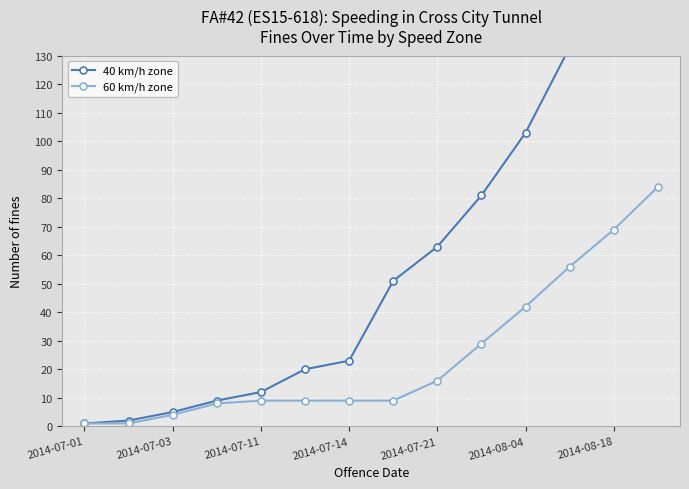

What are all the series names shown in the legend?

40 km/h zone, 60 km/h zone